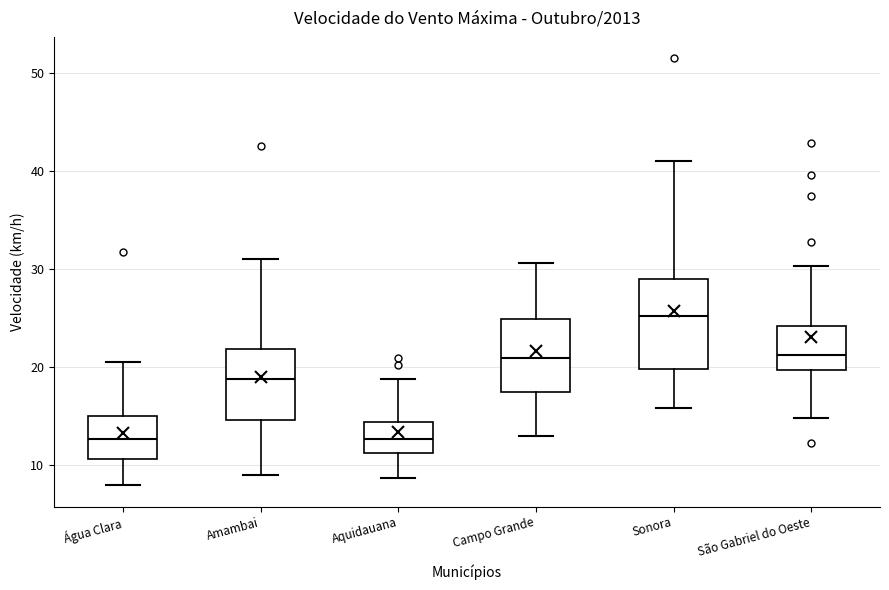

Reading left to right, transcribe this box plot: for each box, give where its median line is, the range the box spans, and where its two whiskers end, as read against the y-axis. The values are not printed on the chart, so give them approximately, as read against the axis.

Água Clara: median 13, box 11 to 15, whiskers 8 to 21
Amambai: median 19, box 15 to 22, whiskers 9 to 31
Aquidauana: median 13, box 11 to 14, whiskers 9 to 19
Campo Grande: median 21, box 17 to 25, whiskers 13 to 31
Sonora: median 25, box 20 to 29, whiskers 16 to 41
São Gabriel do Oeste: median 21, box 20 to 24, whiskers 15 to 30